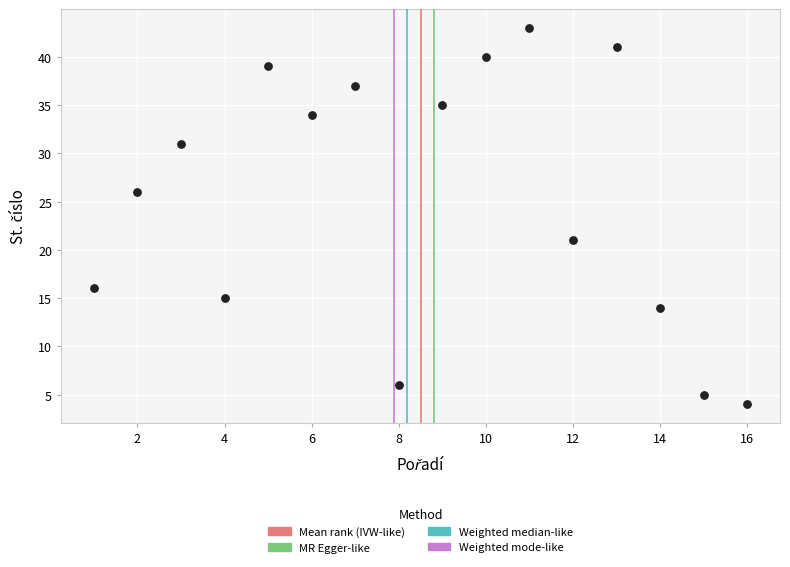

What Y value in the scatter plot is closest to 23?

21